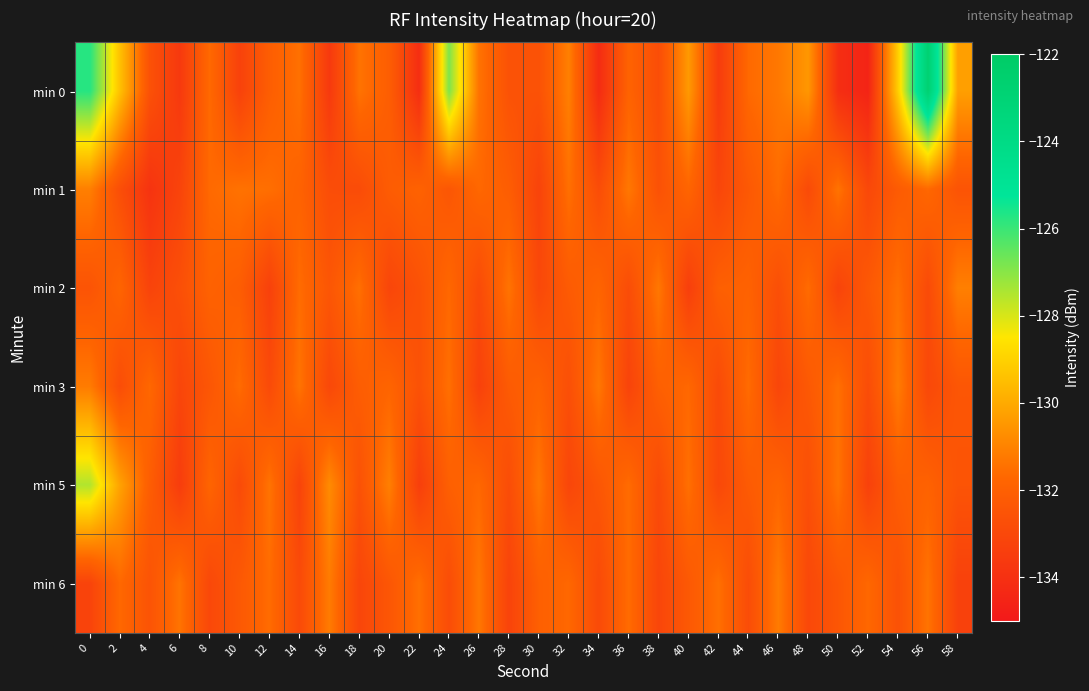

Which label corresponds to the smallest value in the chart?

52